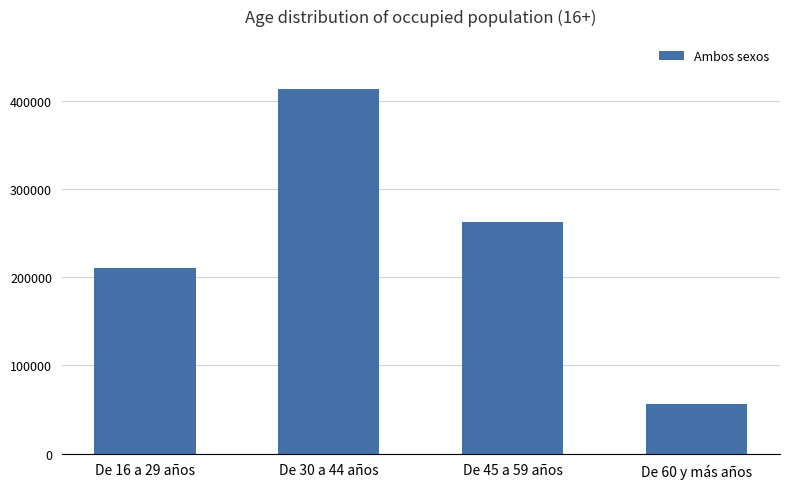

Is it true that the value at De 60 y más años is 56055?

True